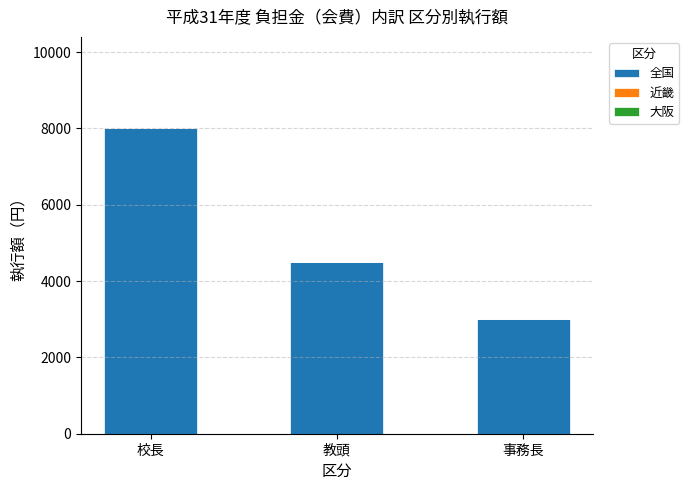

Does the chart contain any negative values?

No